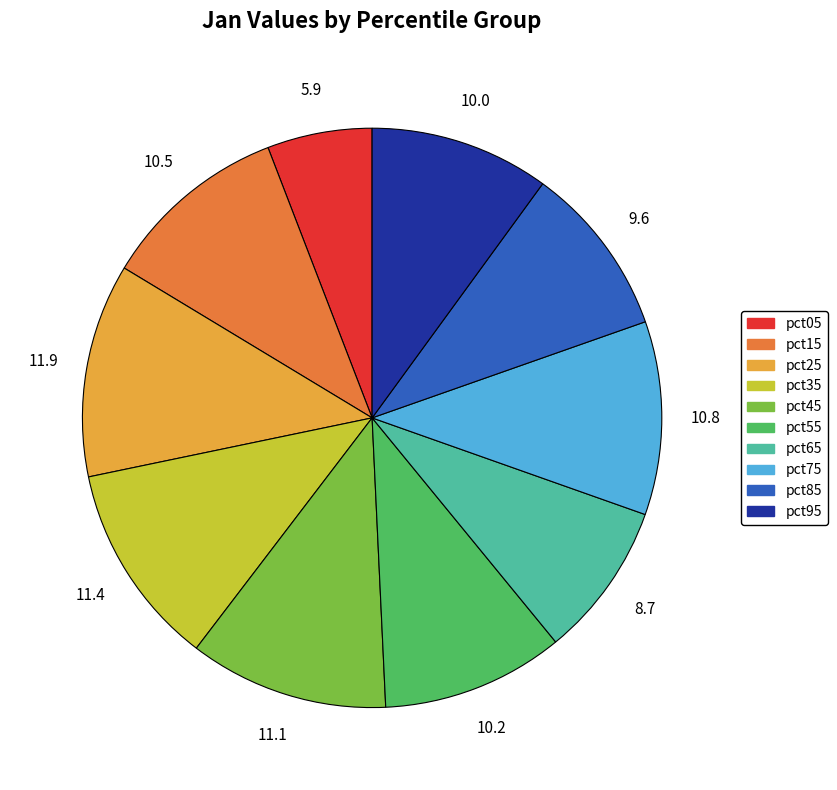

Is pct05 the majority of the pie?

No